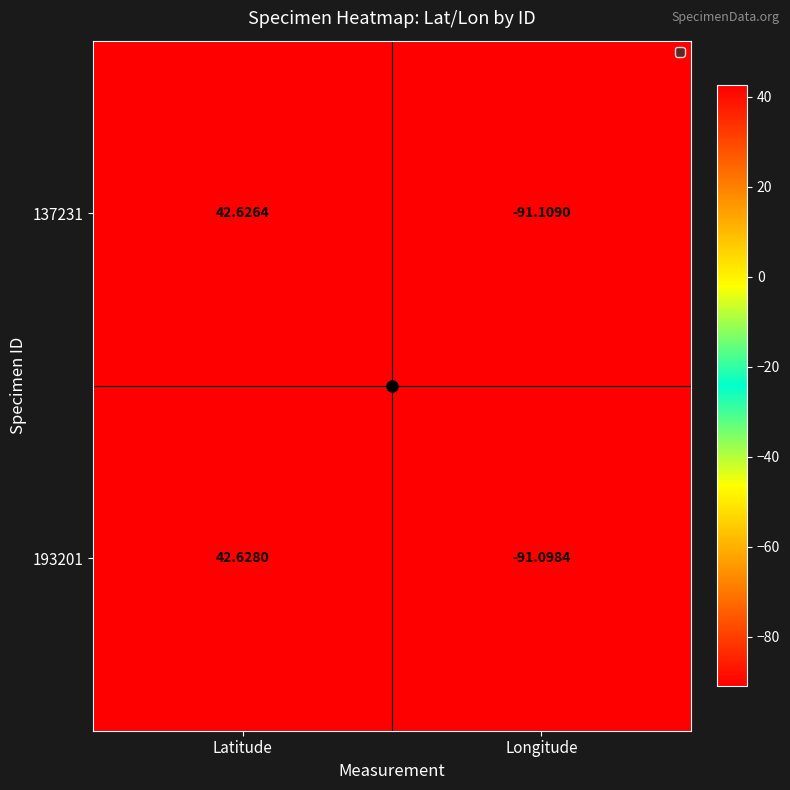

Where does the 137231 series first go above 42?

Latitude